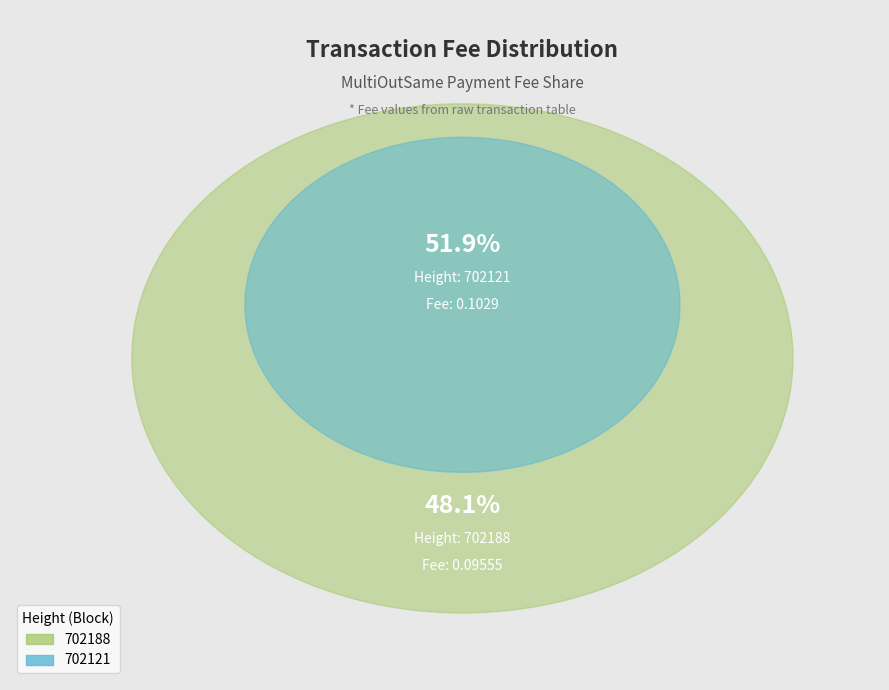

Which slice is the largest?

702121